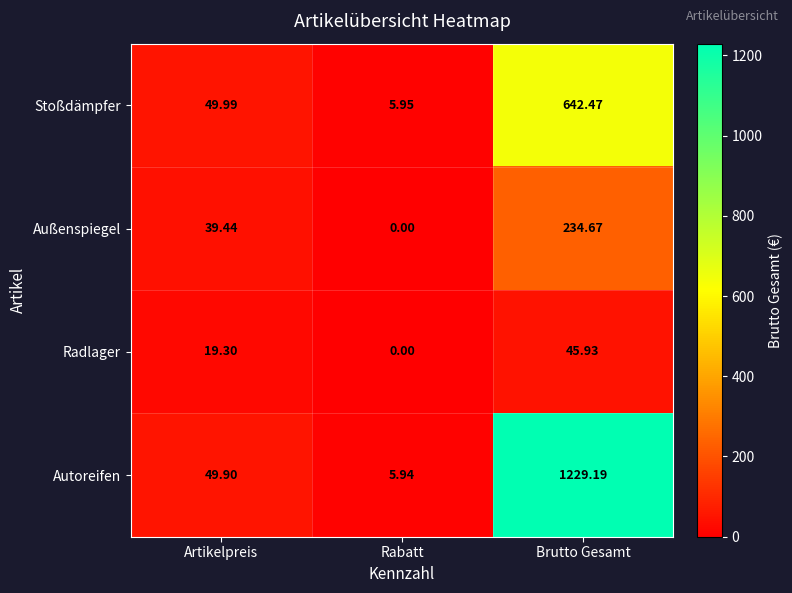

Which category has the highest value in the Stoßdämpfer series?

Brutto Gesamt